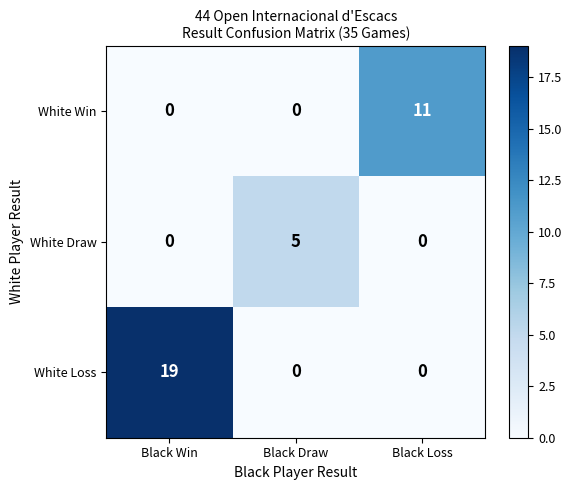

At which label does White Win reach its peak?

Black Loss